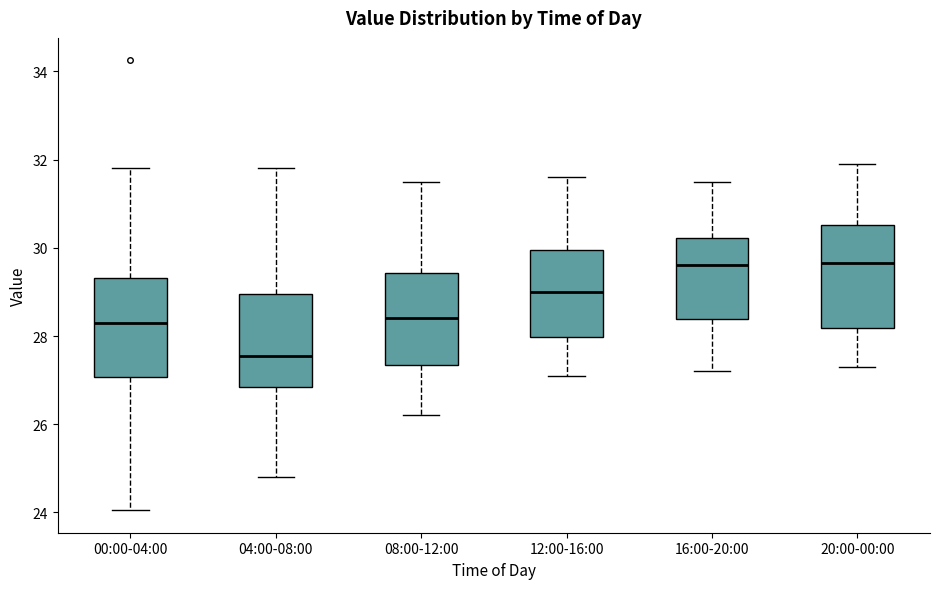

Which box has the lowest median line?

04:00-08:00